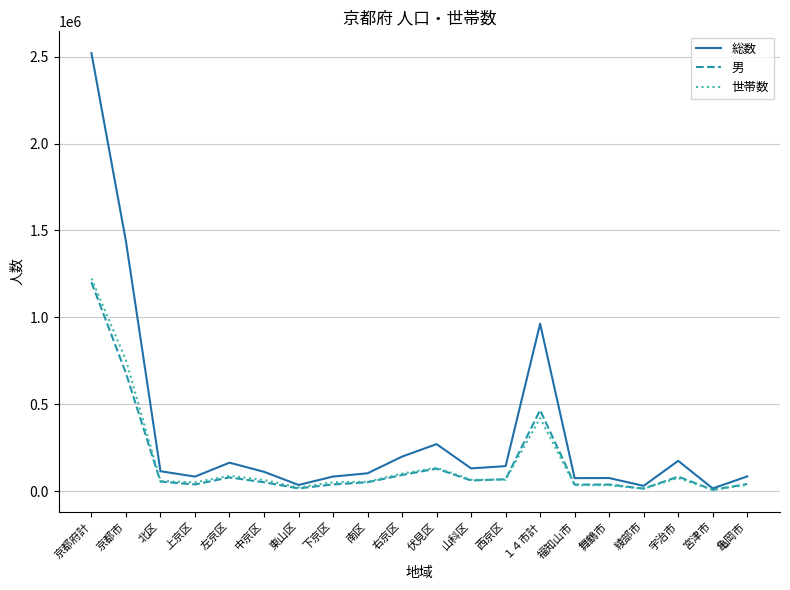

What is the difference between the highest and lowest values at 左京区?

84757